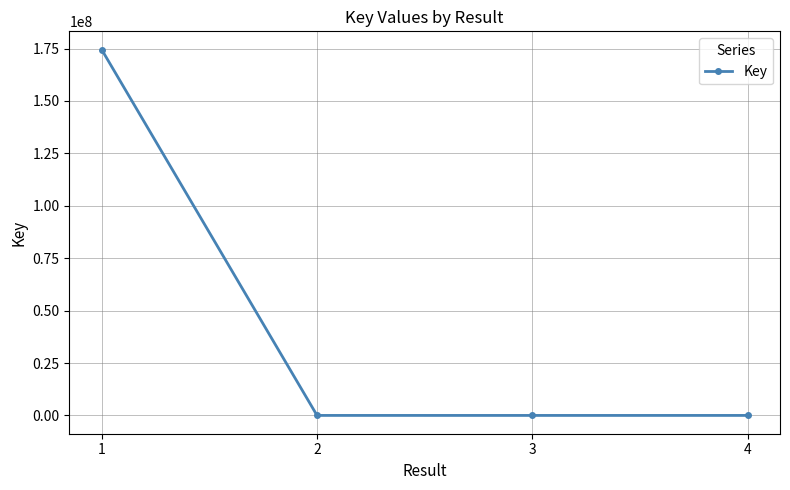

The chart shows a value of 1116 at 3. True or false?

True